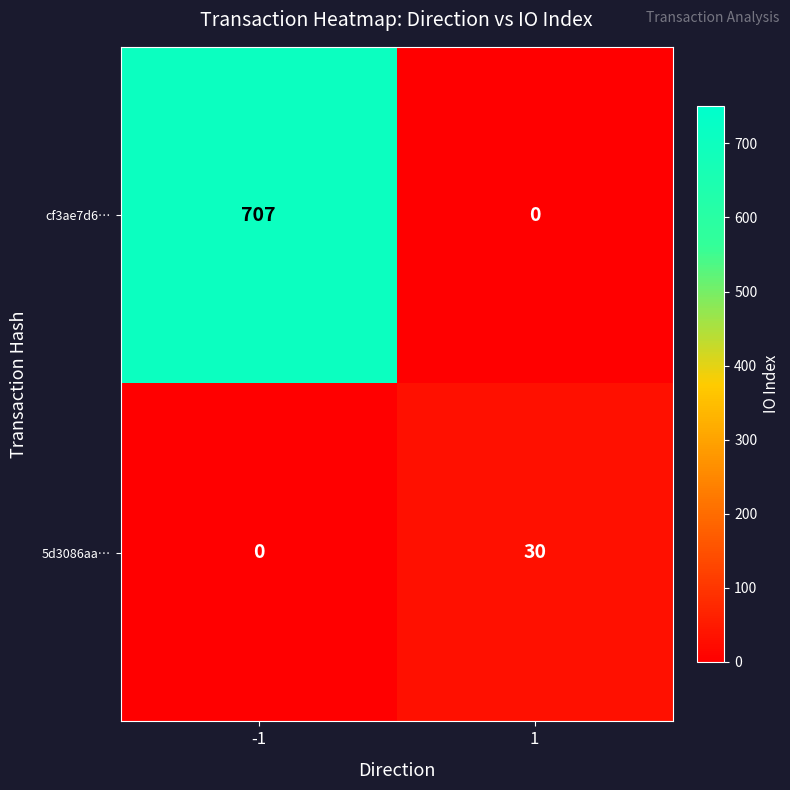

What is the spread (max minus min) of values at -1?

707